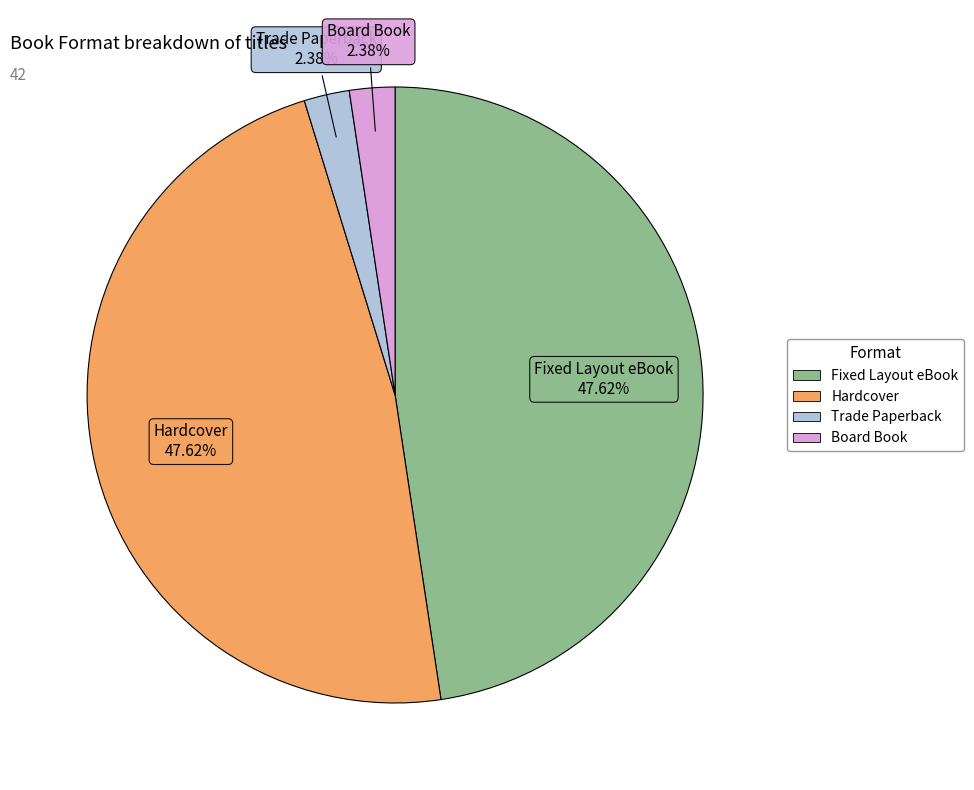

To the nearest percent, what is the average slice percentage?

25%